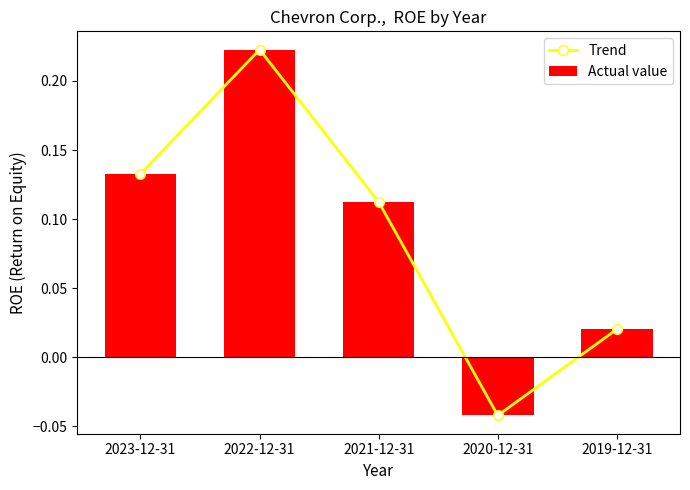

At which category does the chart reach its minimum across all series?

2020-12-31